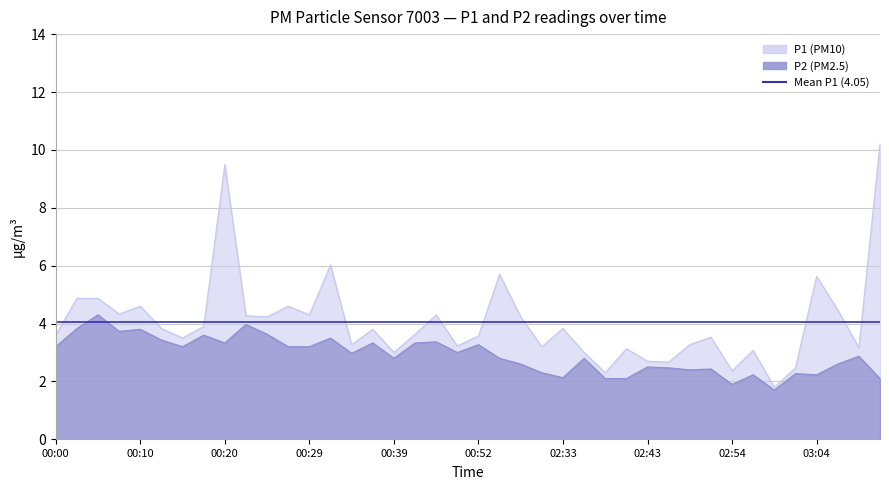

True or false: P1 and P2 intersect in this chart.

False